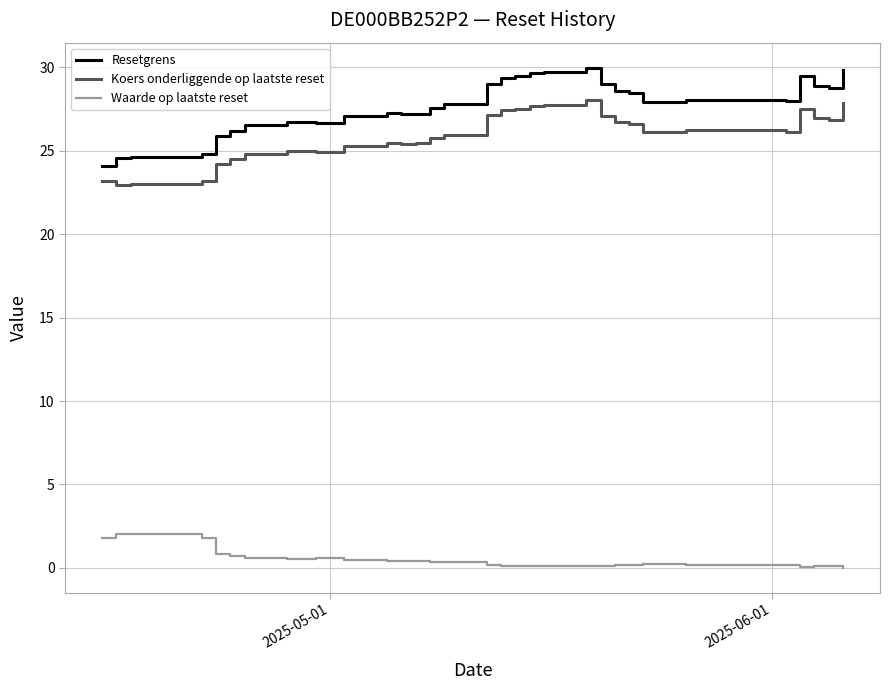

What is the greatest value displayed?

30.0